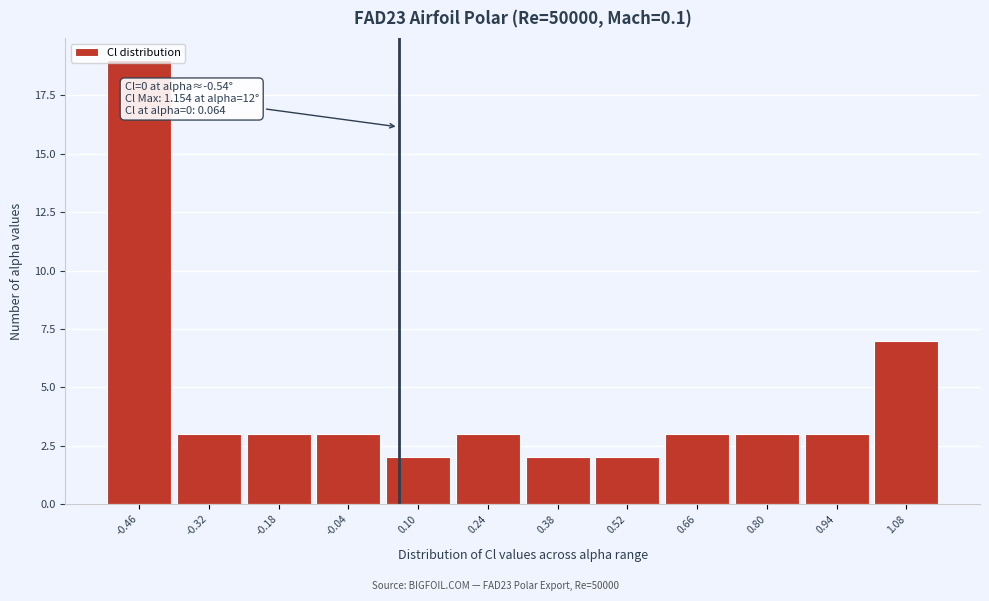

Which range on the x-axis has the tallest bar?

-0.52 to -0.38